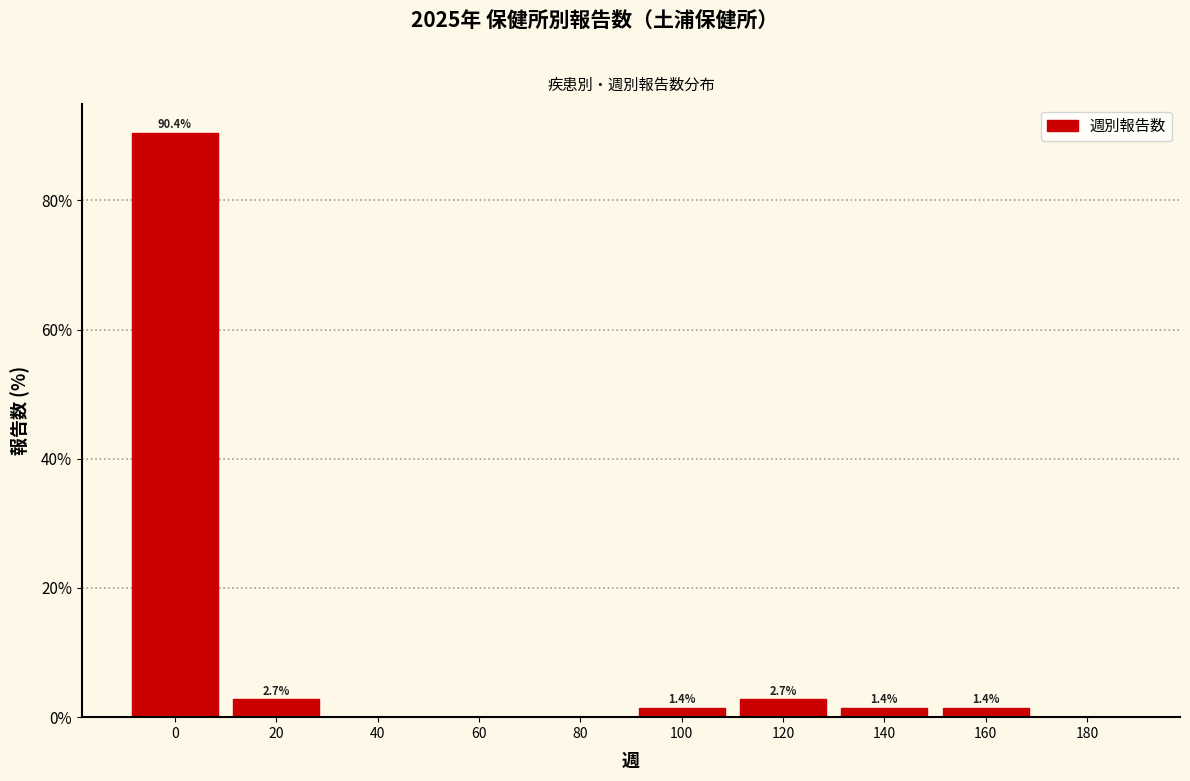

Reading left to right, transcribe all the data shown in this chart.

0=90.4	20=2.7	40=0.0	60=0.0	80=0.0	100=1.4	120=2.7	140=1.4	160=1.4	180=0.0